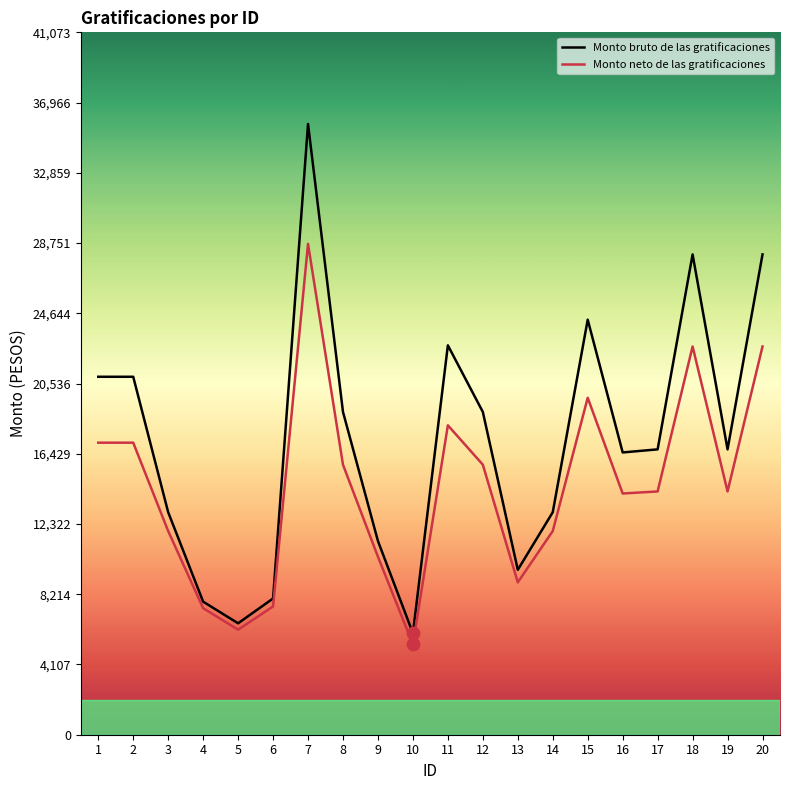

At which category is the sum across all series the highest?

7